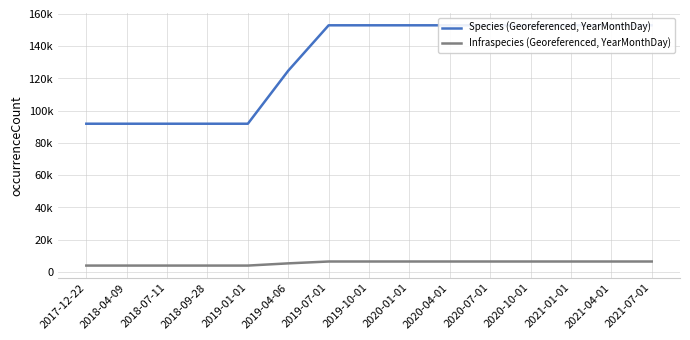

Which series has the widest spread of values?

Species (Georeferenced, YearMonthDay)